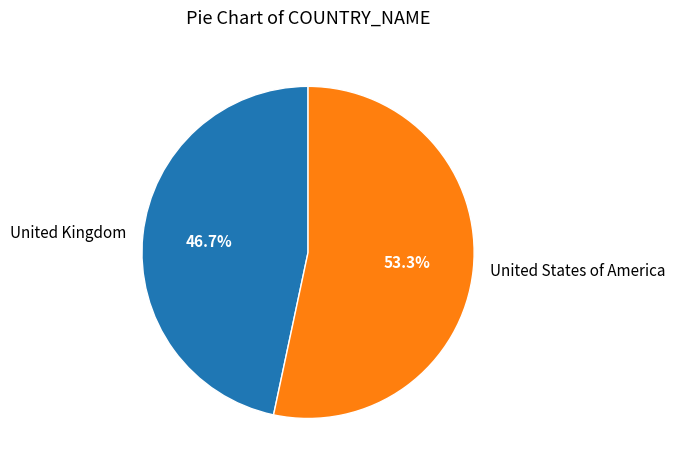

Which slice is the smallest?

United Kingdom